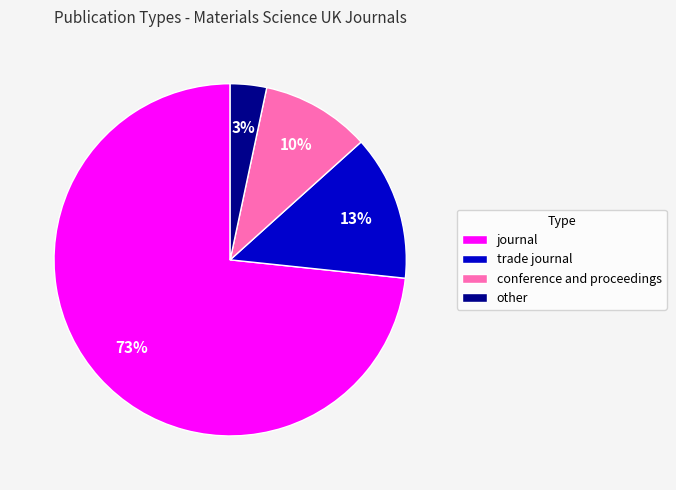

What is the largest slice in the pie chart?

journal